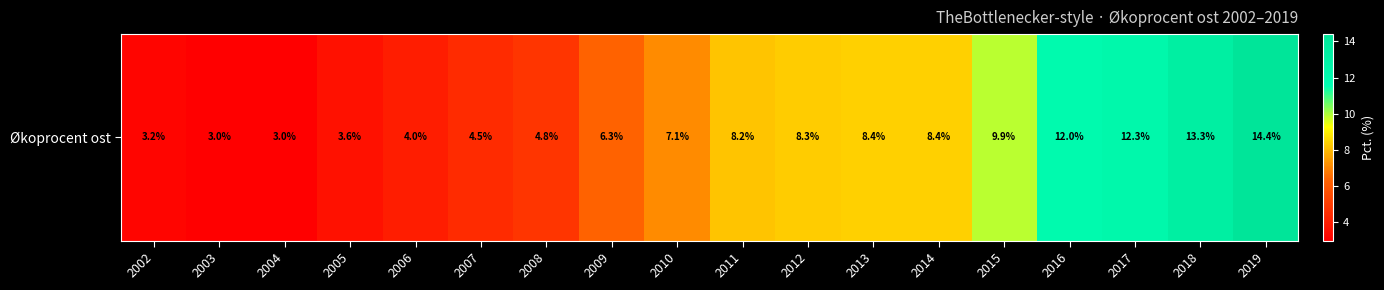

Reading right to left, extract all data points from this chart.

14.4	13.3	12.3	12.0	9.9	8.4	8.4	8.3	8.2	7.1	6.3	4.8	4.5	4.0	3.6	3.0	3.0	3.2